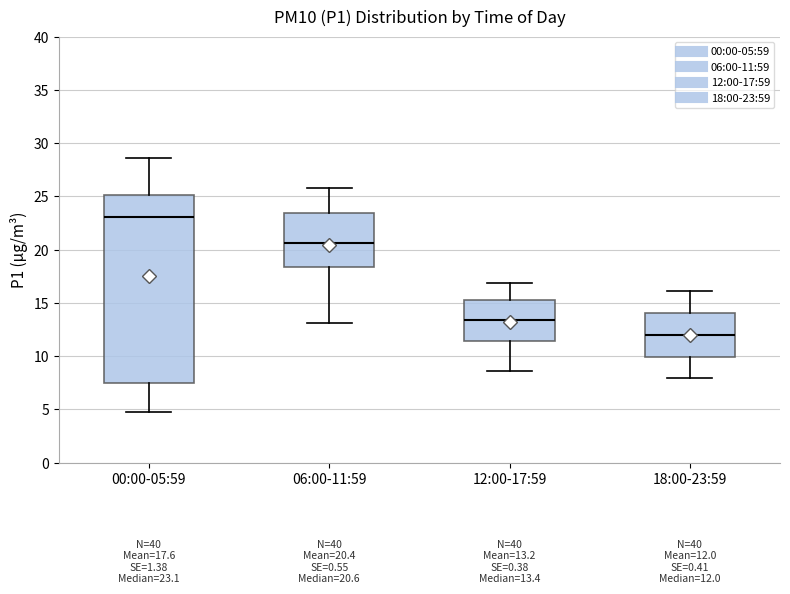

Which box is the tallest, from its lower edge to its upper edge?

00:00-05:59